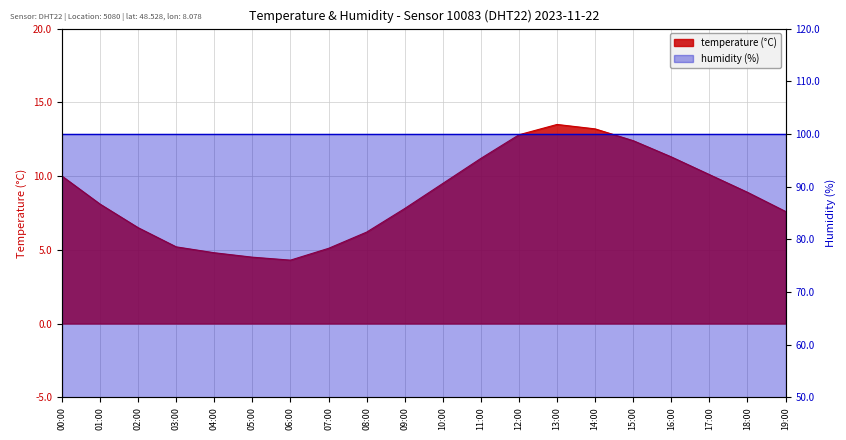

What is the approximate value at 06:00?

4.3